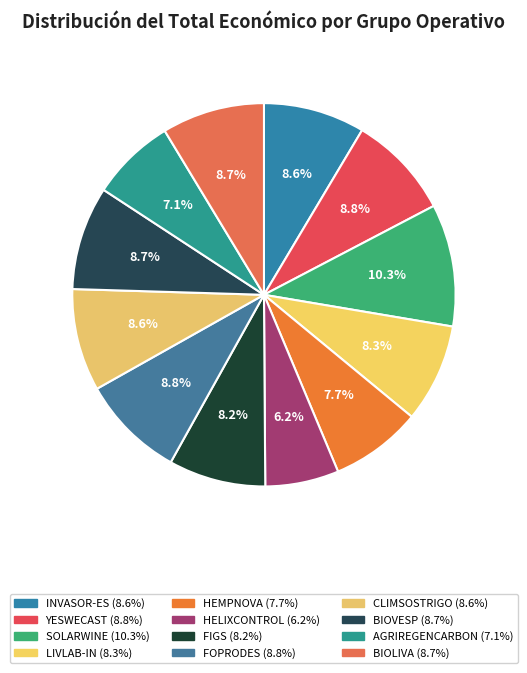

Is there any slice that represents more than half of the pie?

No